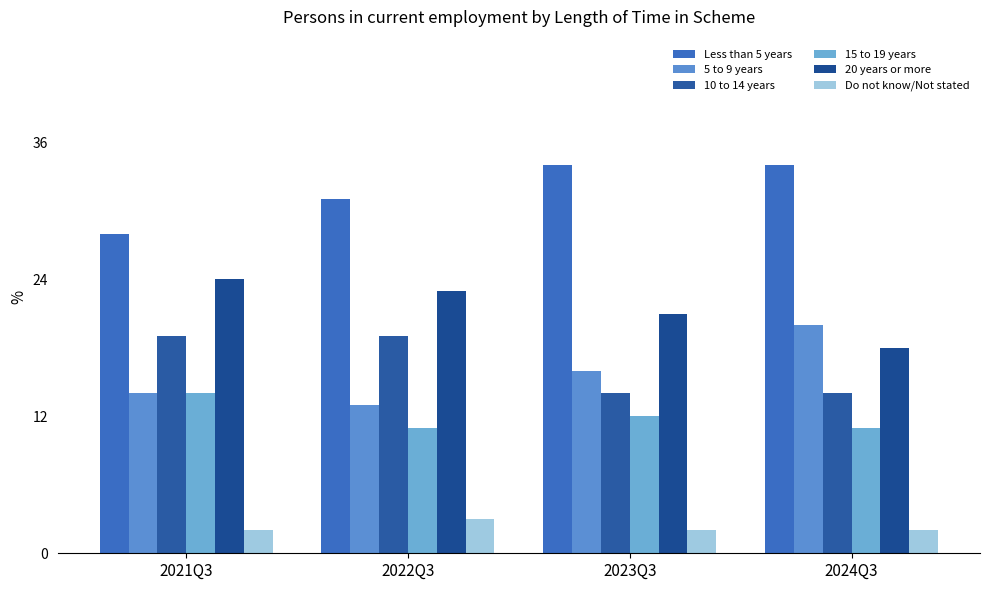

What is the value of the Do not know/Not stated bar at the 1st from the left?

2